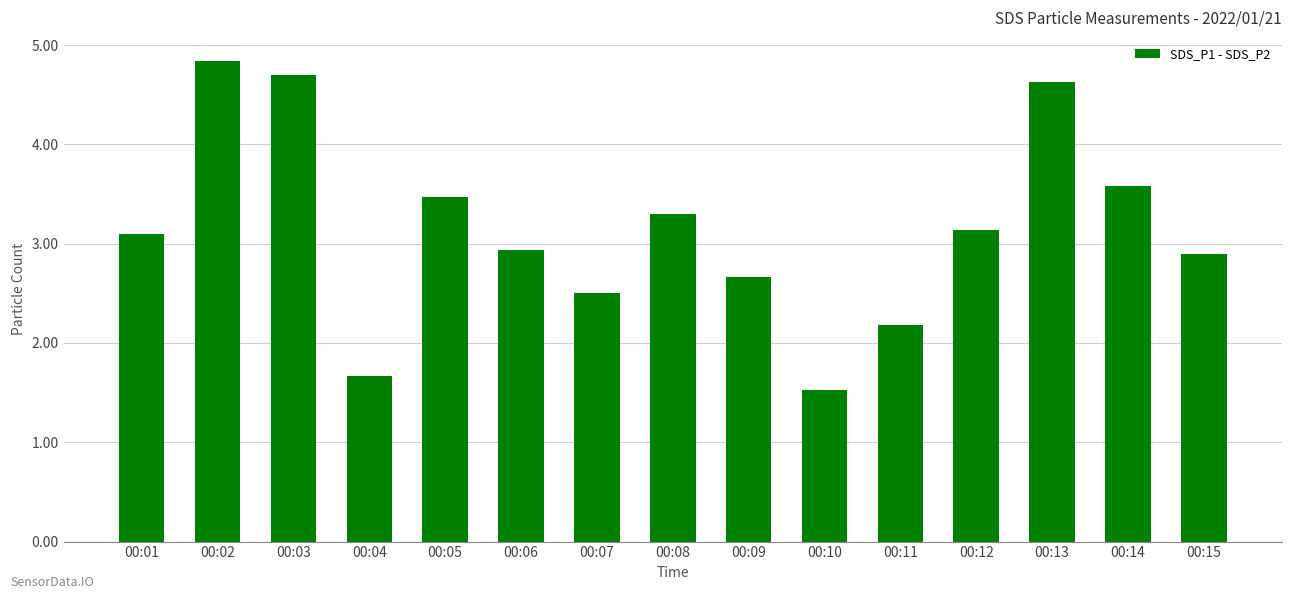

How many values are below 3?

7